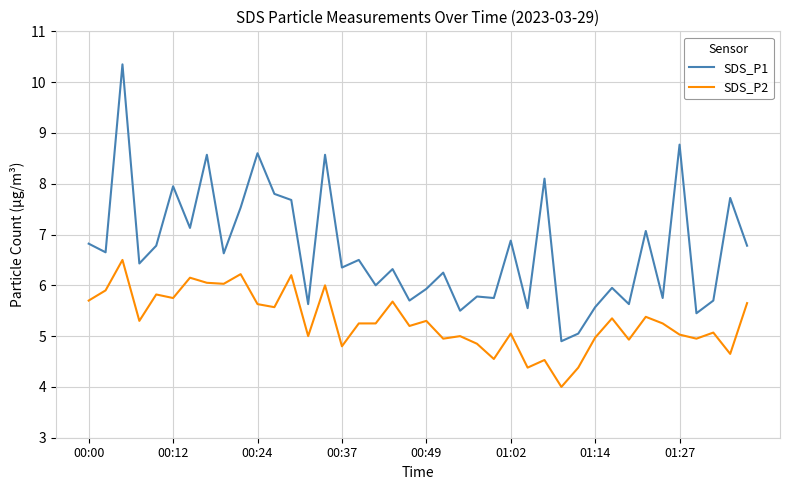

What is the minimum value for SDS_P1?

4.9